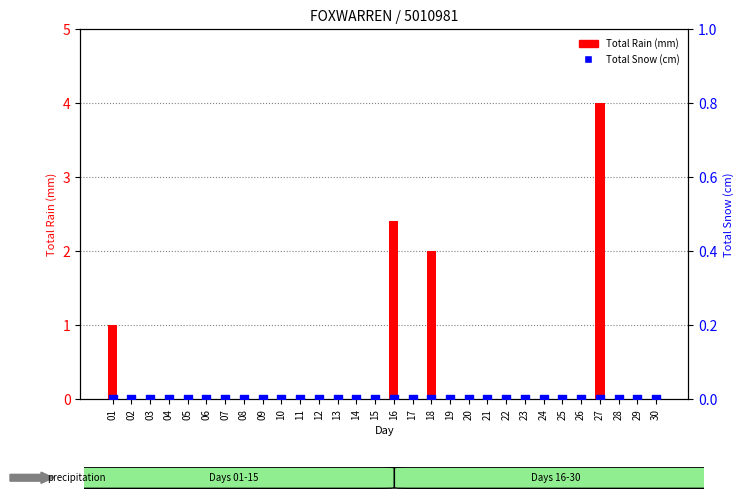

Which series reaches the maximum Y coordinate?

Total Rain (mm)